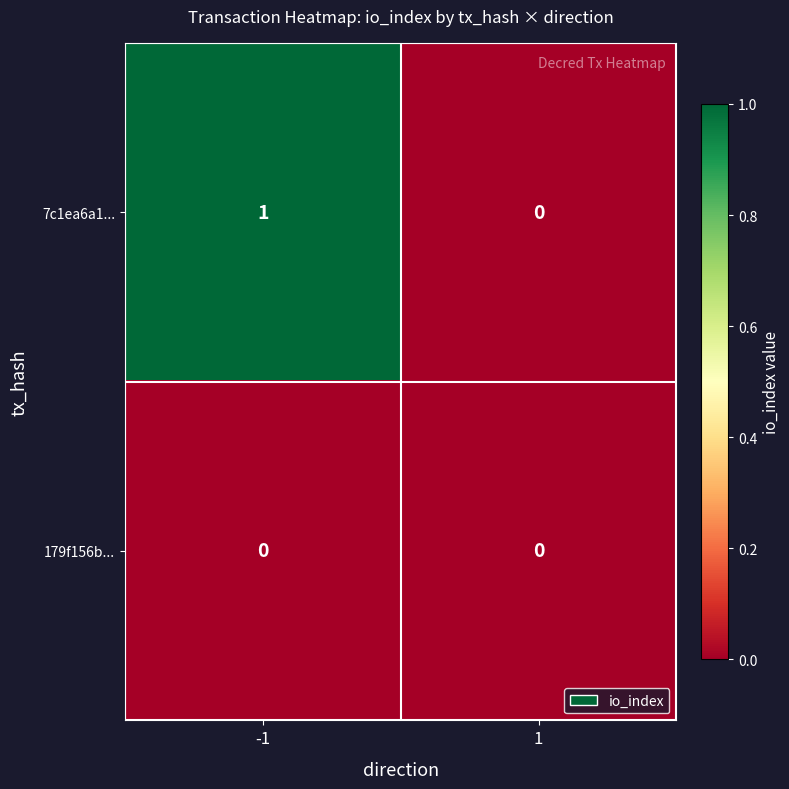

Reading right to left, transcribe all the data shown in this chart.

7c1ea6a1...: 0	1
179f156b...: 0	0